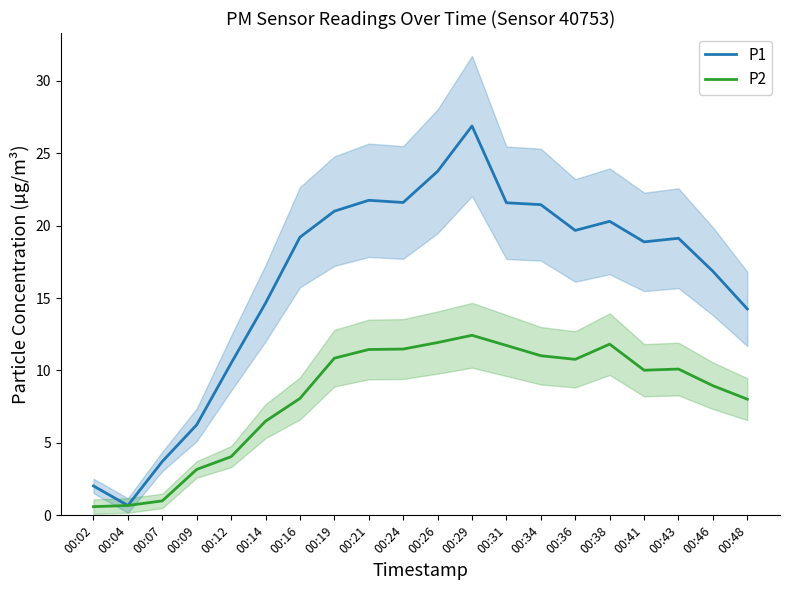

Where is the first local maximum for P1?

00:21